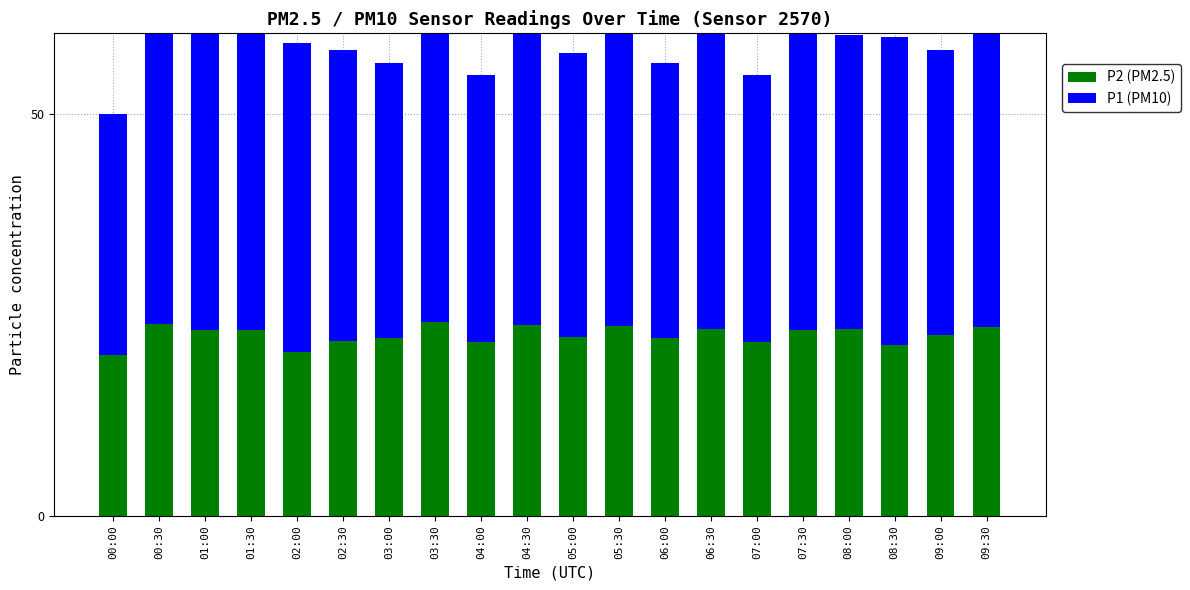

How many values in the P1 (PM10) series exceed 36?

13